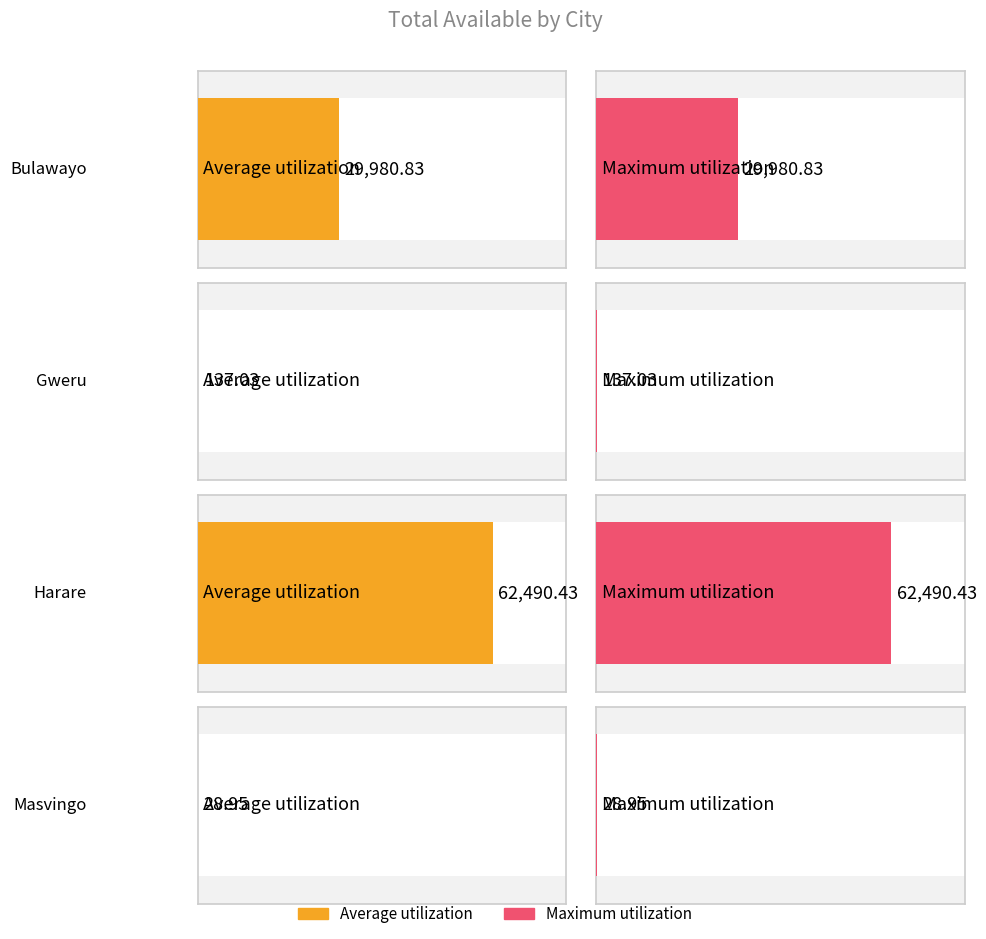

What is the total value across all series at Masvingo?

57.9